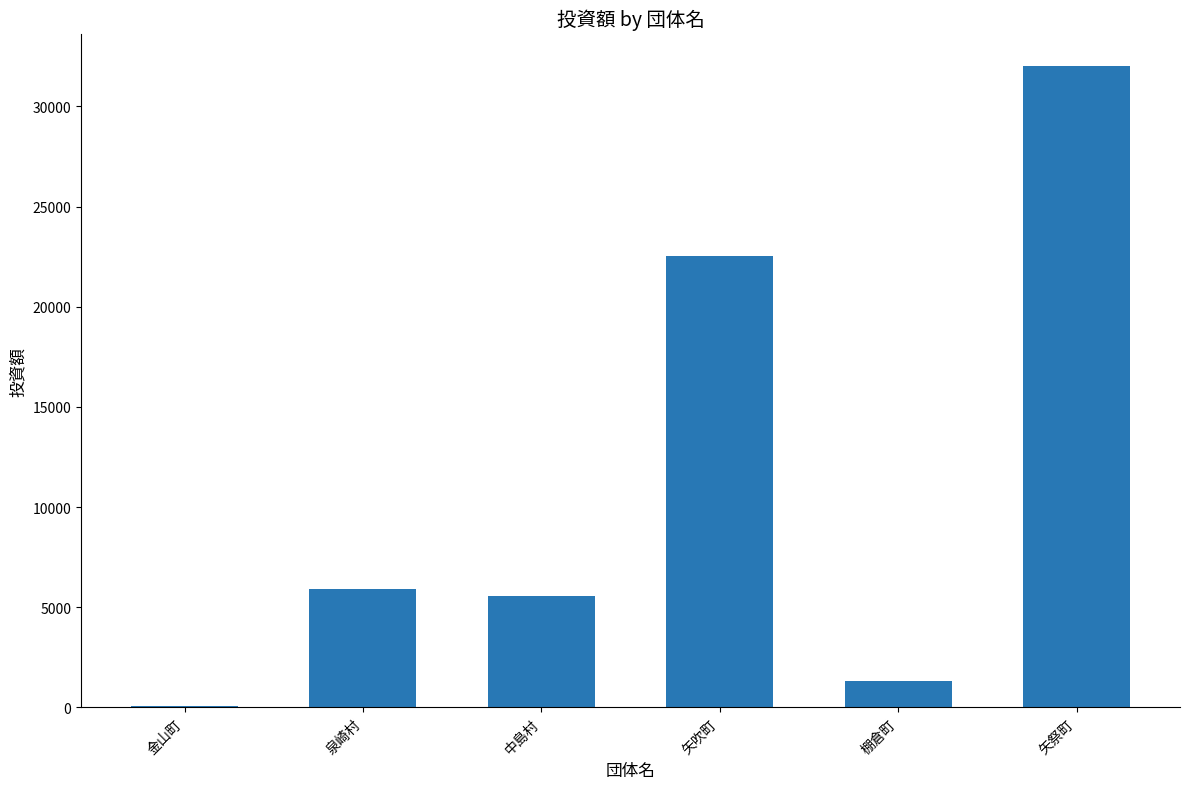

Which has a higher value, 矢祭町 or 中島村?

矢祭町